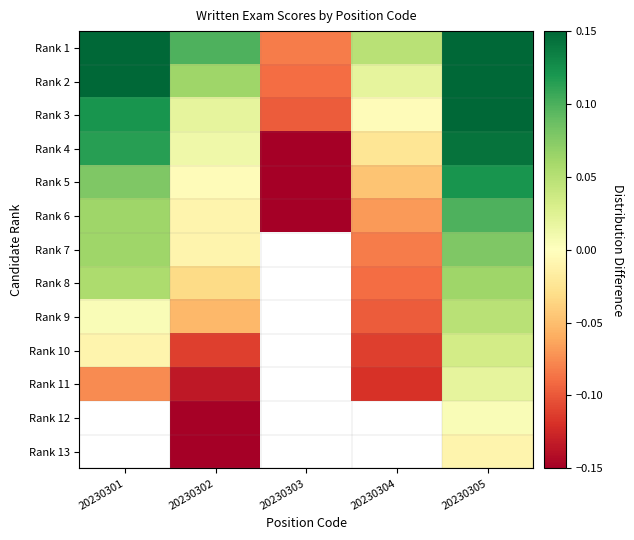

At which category does the chart reach its peak across all series?

20230305